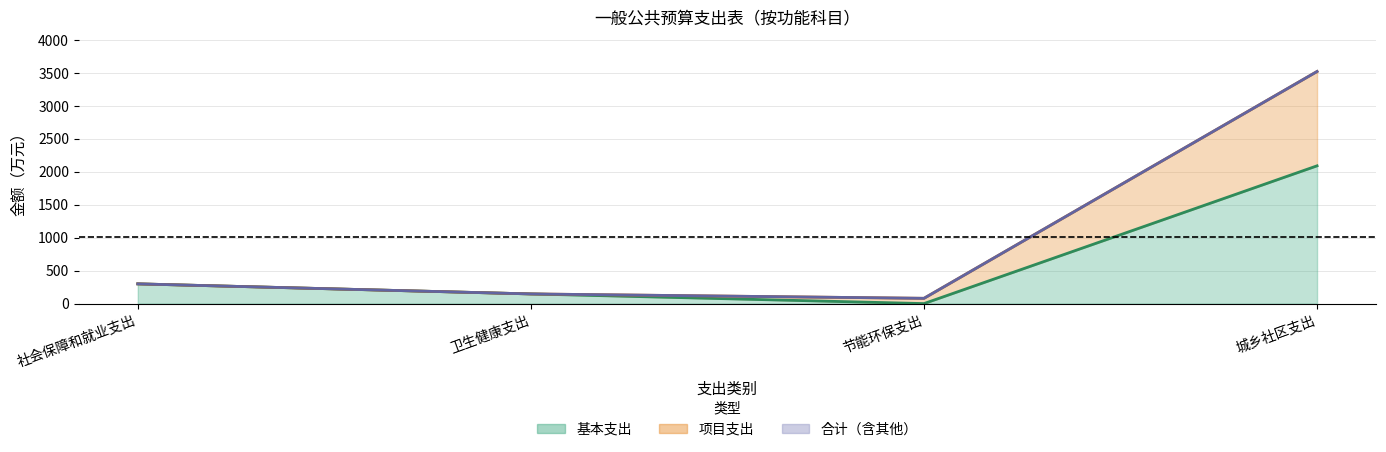

How many lines are shown in the chart?

3